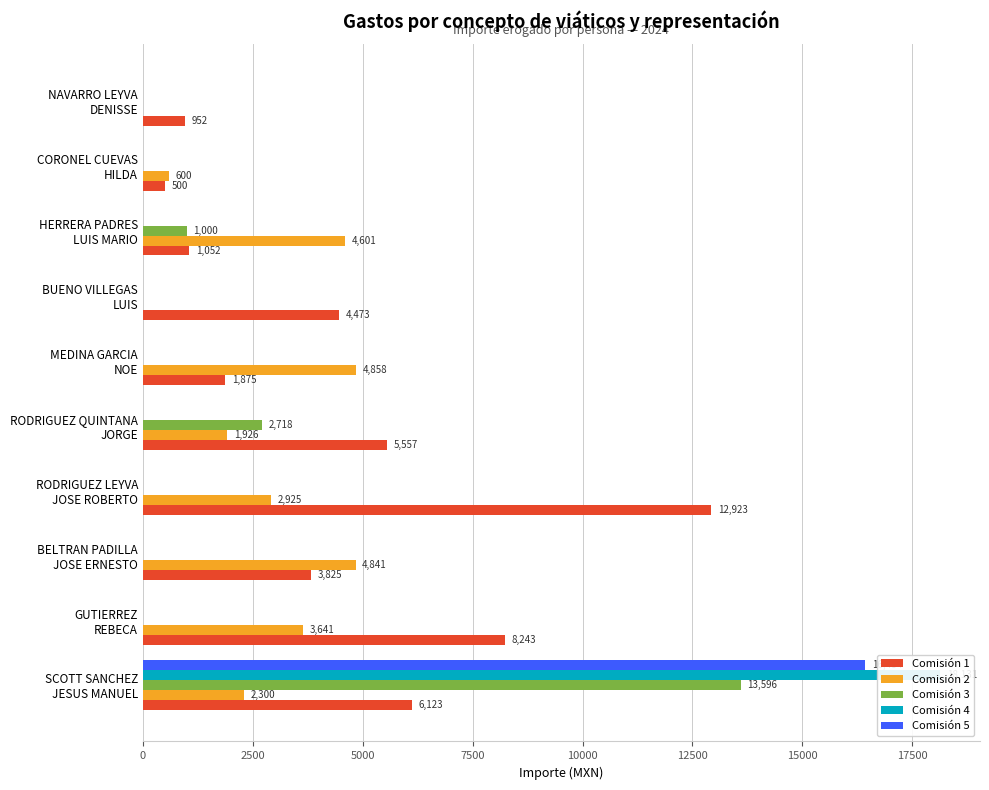

How many positive values does the Comisión 4 series have?

1